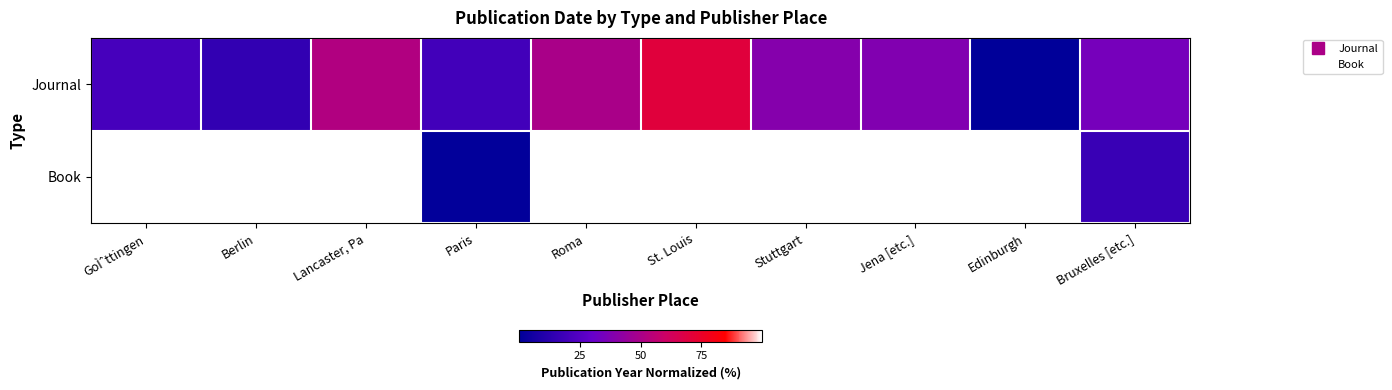

How many data points in Journal are less than 38?

5